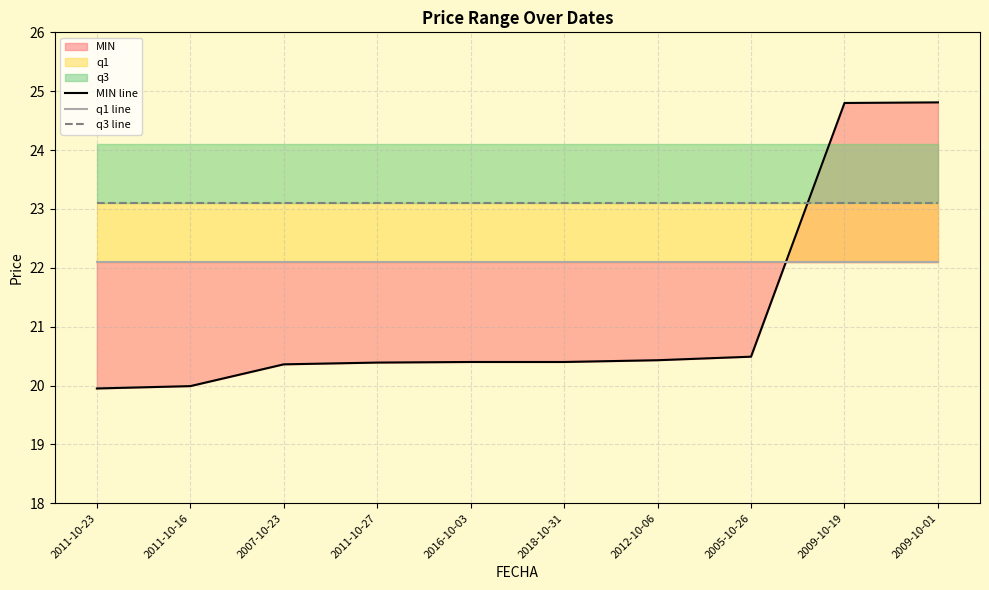

Does the chart display data point markers on the line(s)?

No